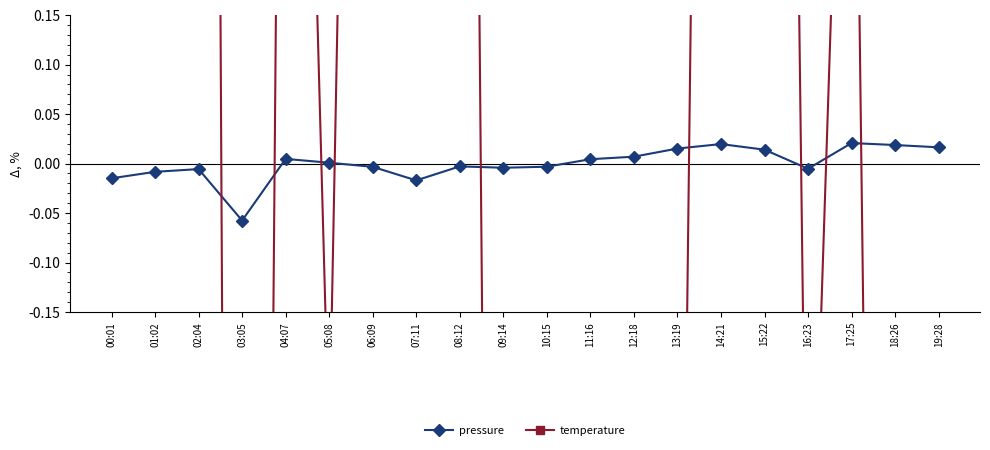

Reading left to right, what are all the values shown in this chart?

pressure: -0.0	-0.0	-0.0	-0.1	0.0	0.0	-0.0	-0.0	-0.0	-0.0	-0.0	0.0	0.0	0.0	0.0	0.0	-0.0	0.0	0.0	0.0
temperature: 1.7	2.4	4.3	-3.9	1.3	-0.3	2.0	0.2	2.4	-2.6	-2.7	-2.0	-1.9	-1.0	2.7	2.9	-0.6	0.8	-2.7	-3.1